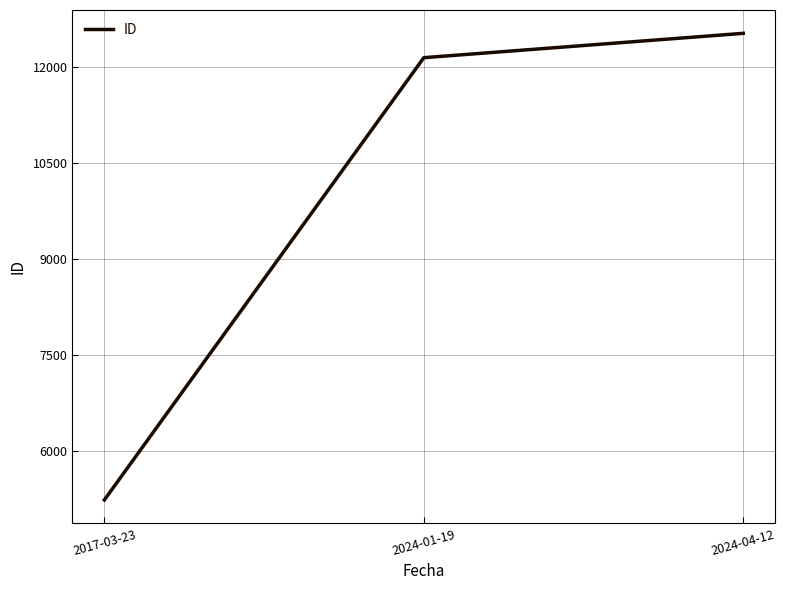

What is the change in value from 2024-01-19 to 2024-04-12?

+380